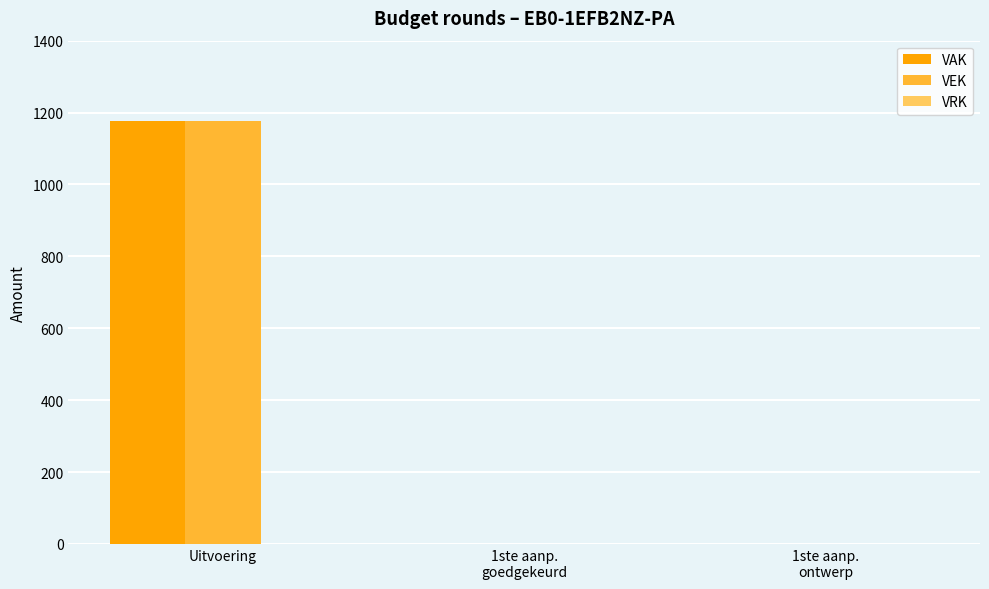

How many categories are shown in the chart?

3